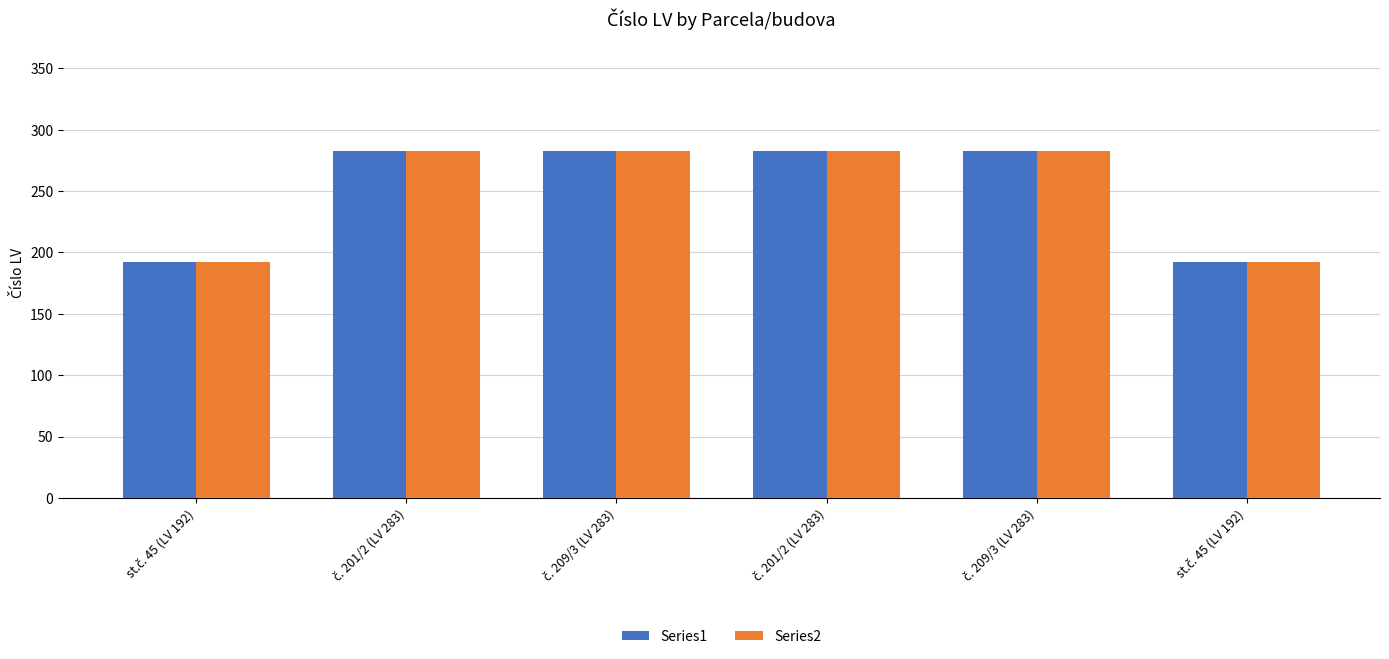

Does the chart contain any negative values?

No